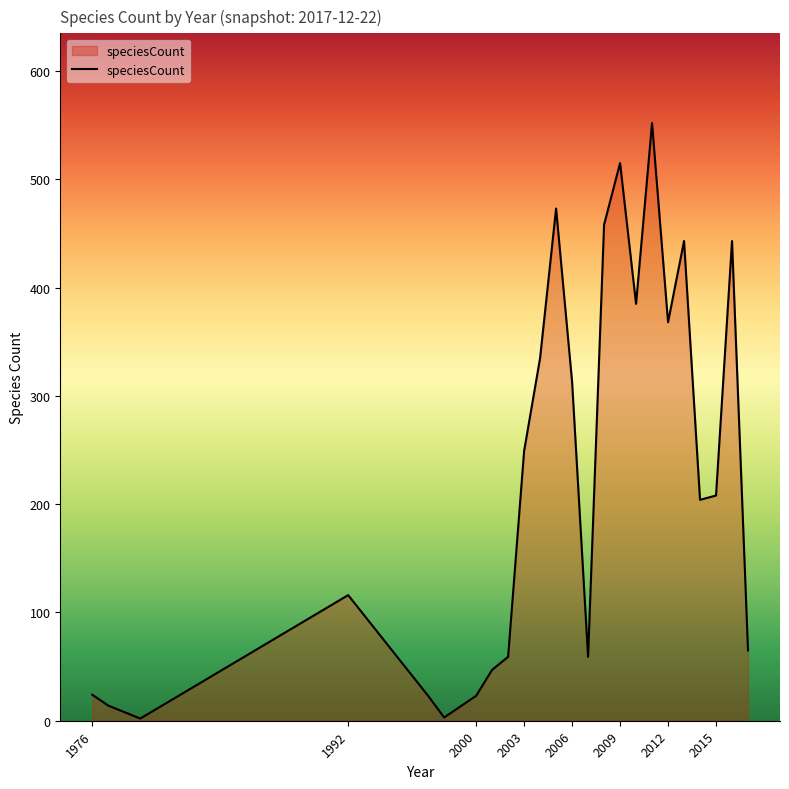

What is the average value?

224